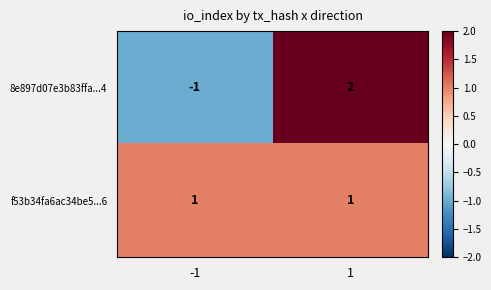

At 1, list the series in order from smallest to largest.

f53b34fa6ac34be5...6, 8e897d07e3b83ffa...4